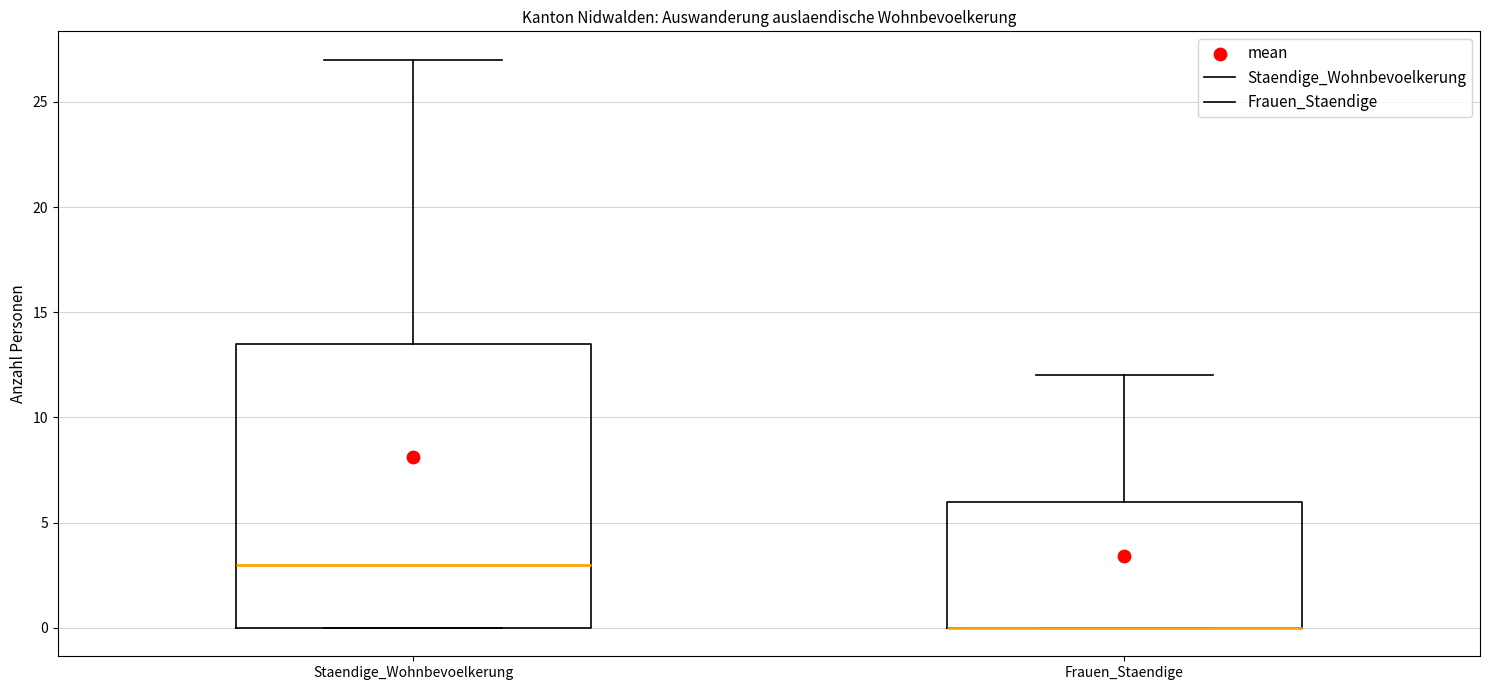

Comparing the boxes themselves (not the whiskers), which one is the tallest?

Staendige_Wohnbevoelkerung